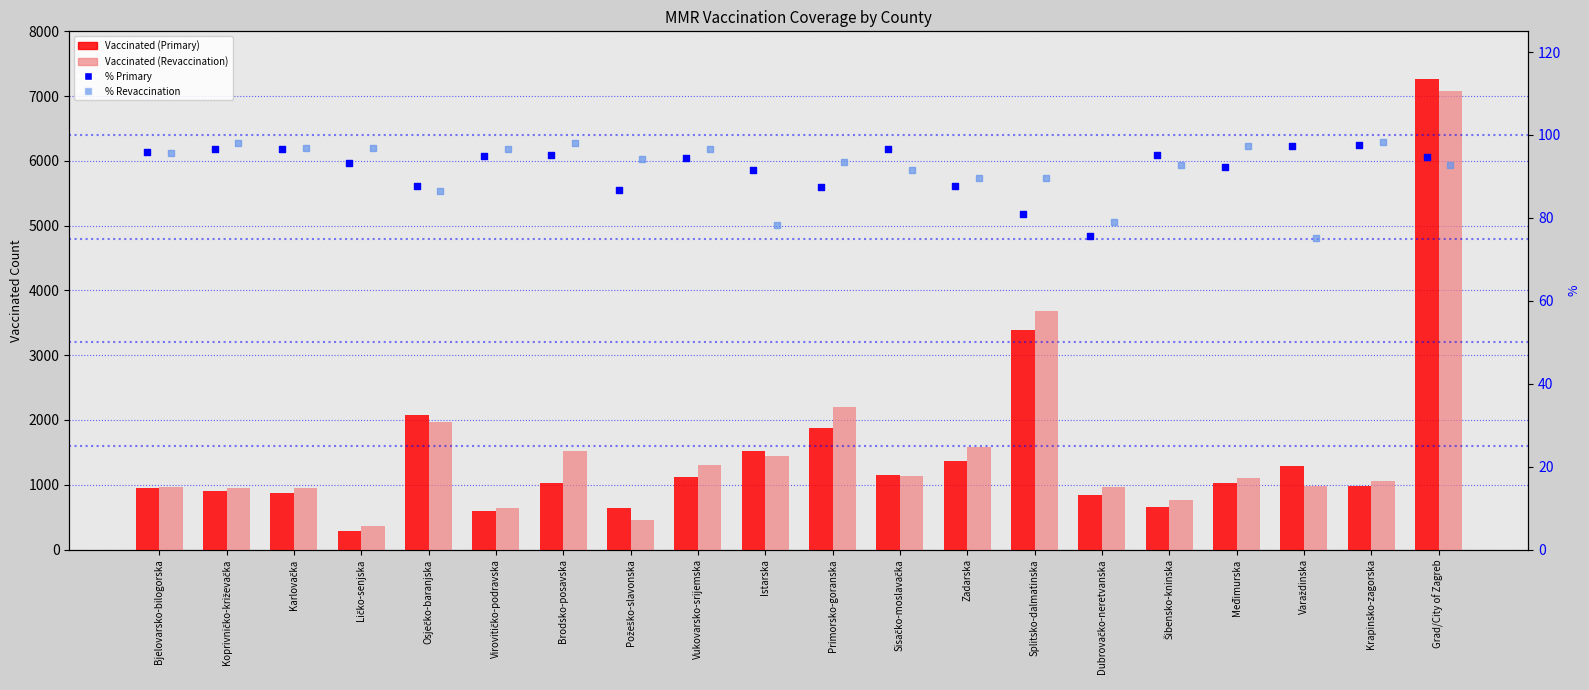

Which series has the largest Y range (max minus min)?

Vaccinated (Primary)